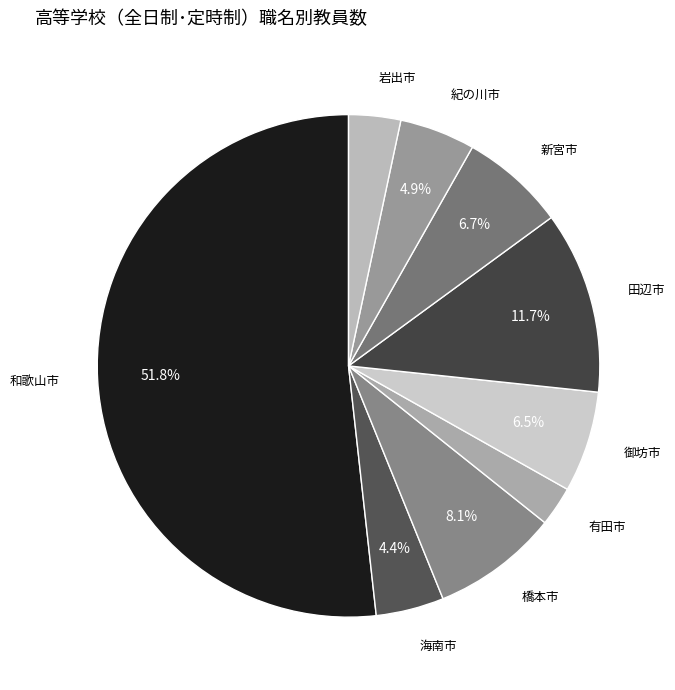

True or false: 岩出市 accounts for 3% of the total.

True